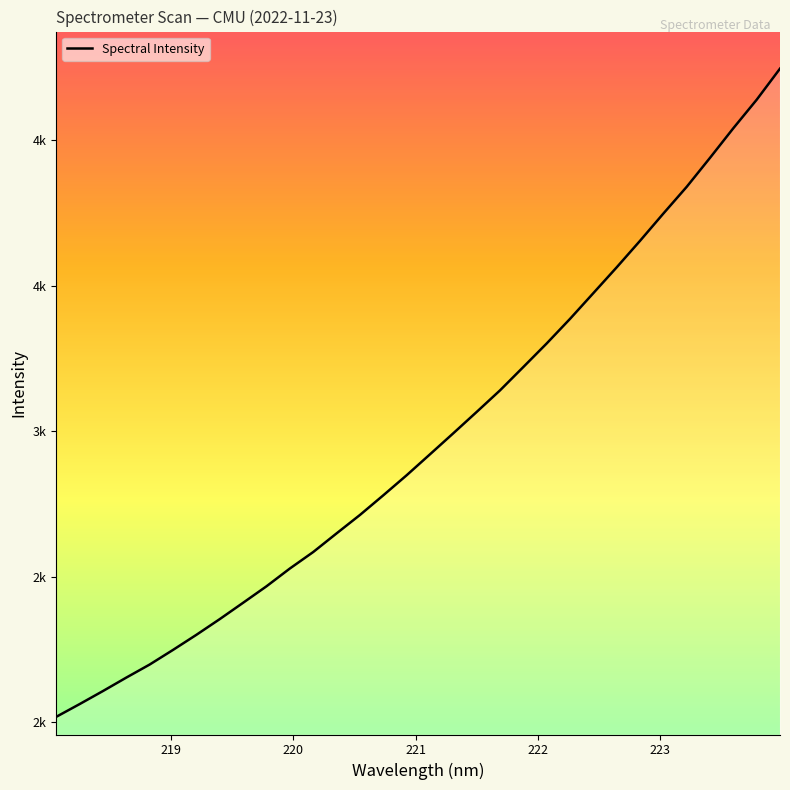

Does the chart have visible grid lines?

No